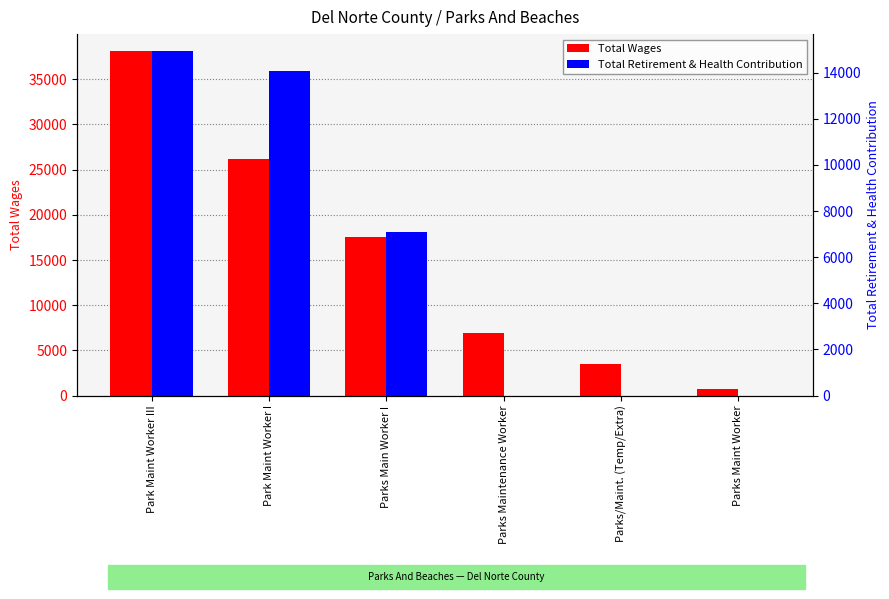

Count the number of categories in the chart.

6